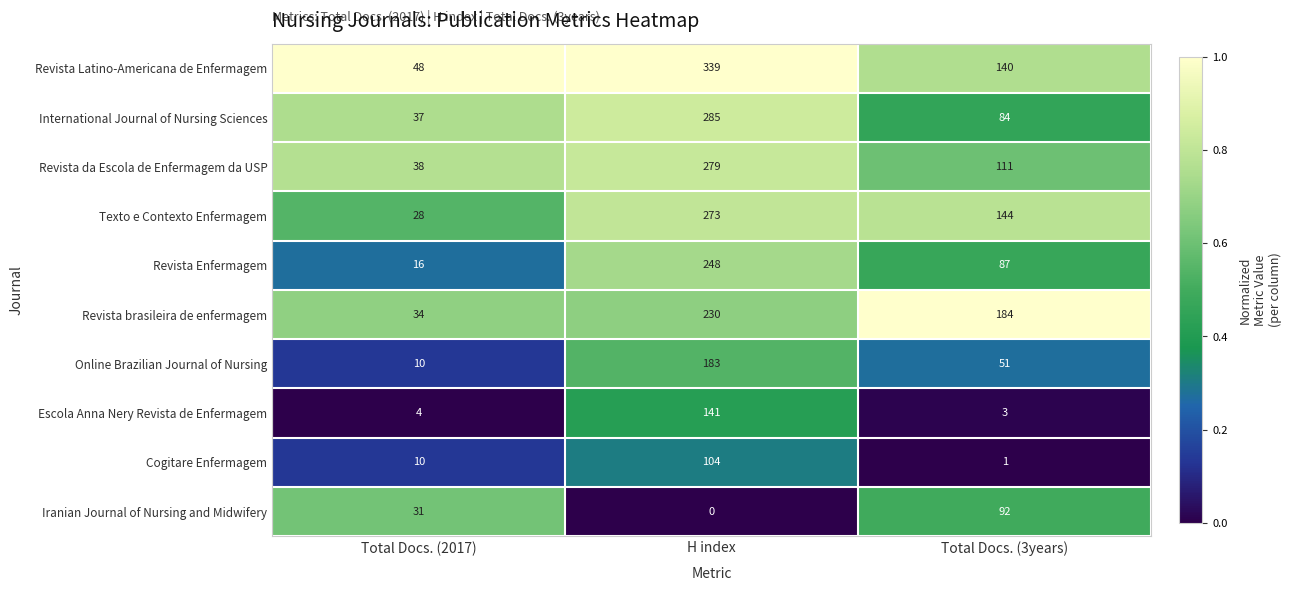

What is the sum of all Revista da Escola de Enfermagem da USP values?

428